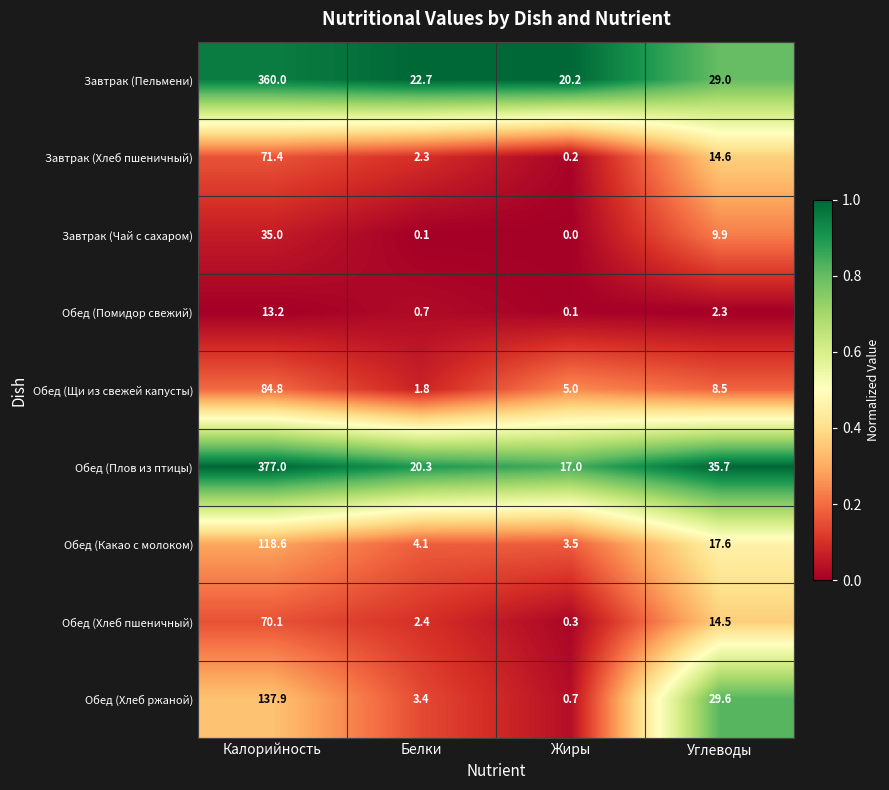

List the series in order of their peak value, highest first.

Обед (Плов из птицы), Завтрак (Пельмени), Обед (Хлеб ржаной), Обед (Какао с молоком), Обед (Щи из свежей капусты), Завтрак (Хлеб пшеничный), Обед (Хлеб пшеничный), Завтрак (Чай с сахаром), Обед (Помидор свежий)